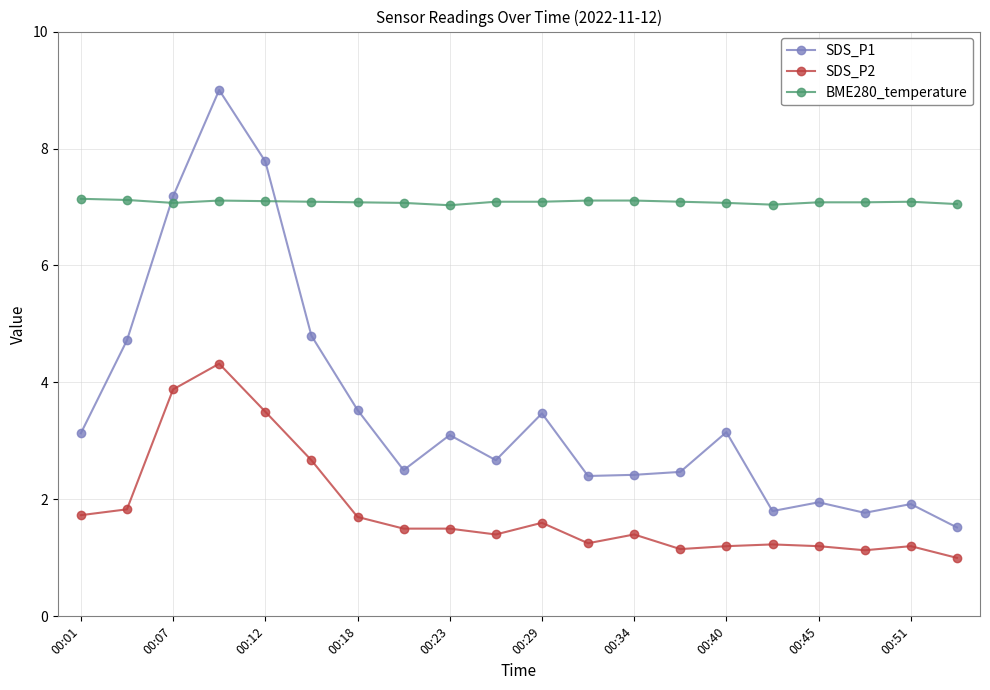

Does the chart display data point markers on the line(s)?

Yes